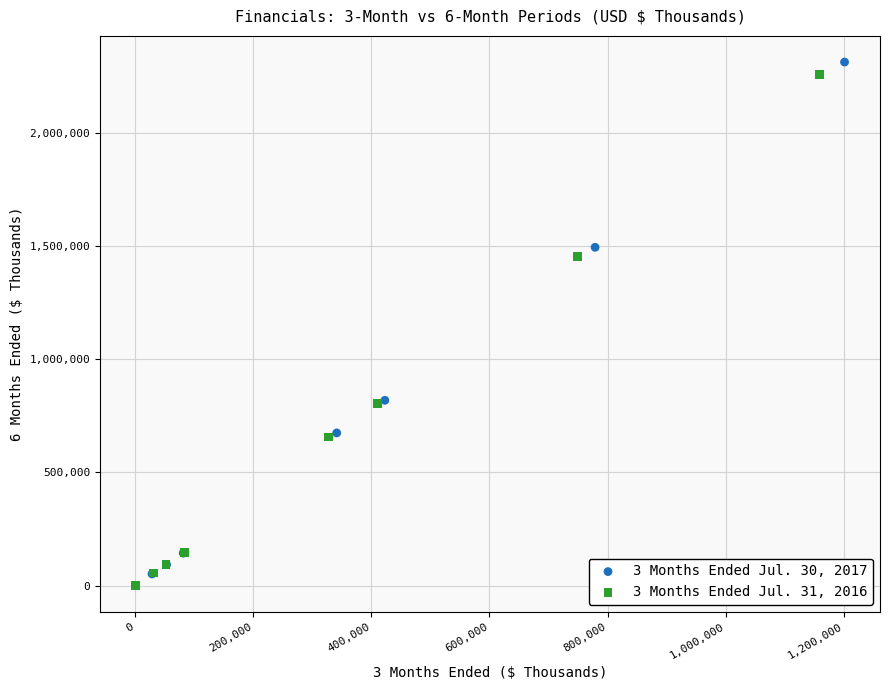

What are all the series names shown in the legend?

3 Months Ended Jul. 30, 2017, 3 Months Ended Jul. 31, 2016